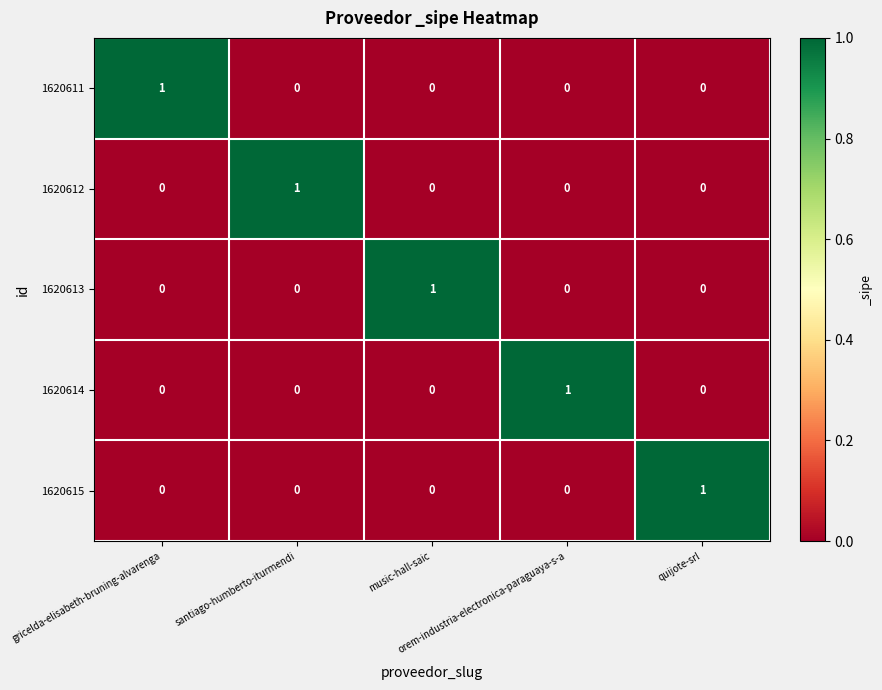

How many 1620613 values are between 0 and 1?

5